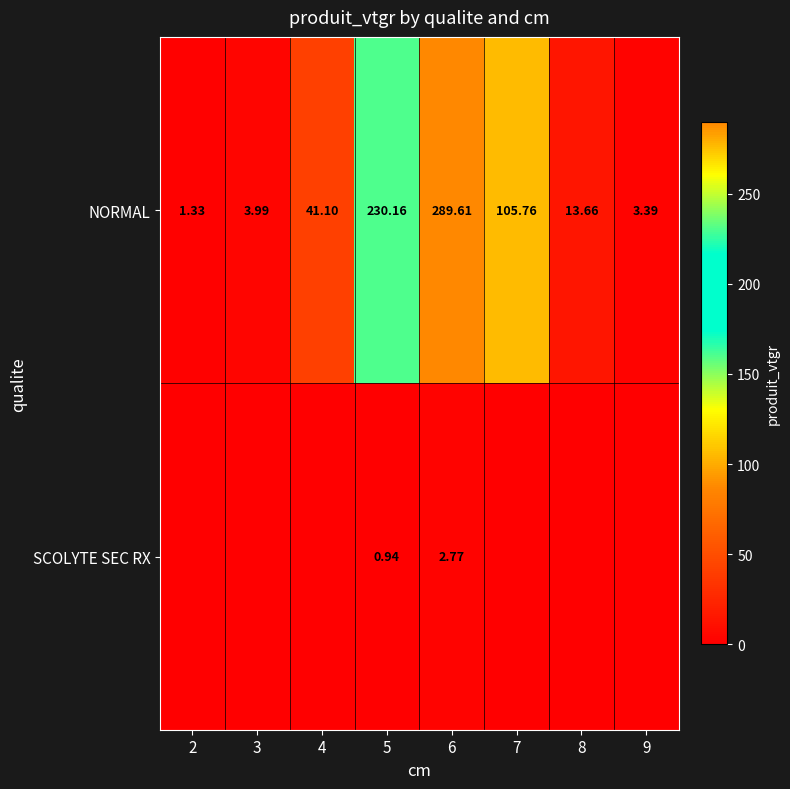

How many data points in NORMAL are less than 41?

4